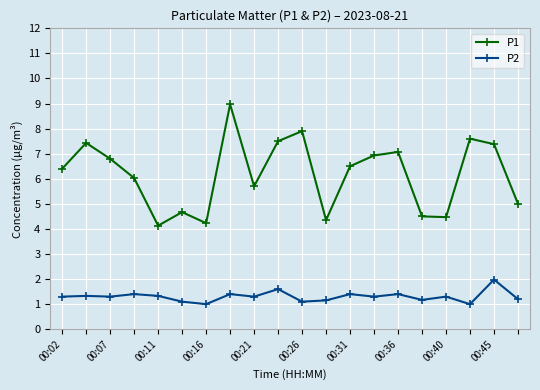

Which series has the largest range (max minus min)?

P1